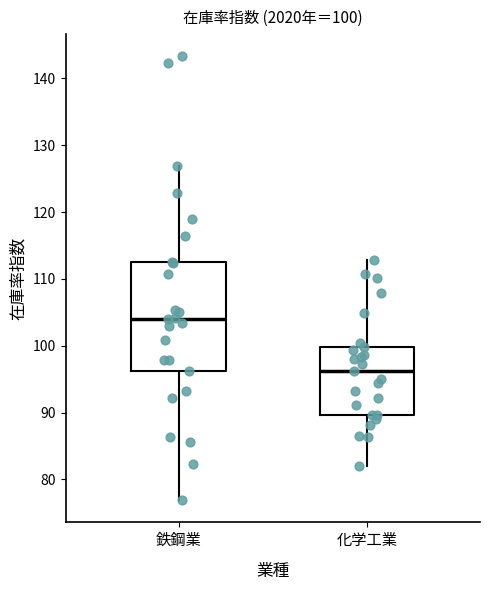

Which box's median line is the lowest?

化学工業